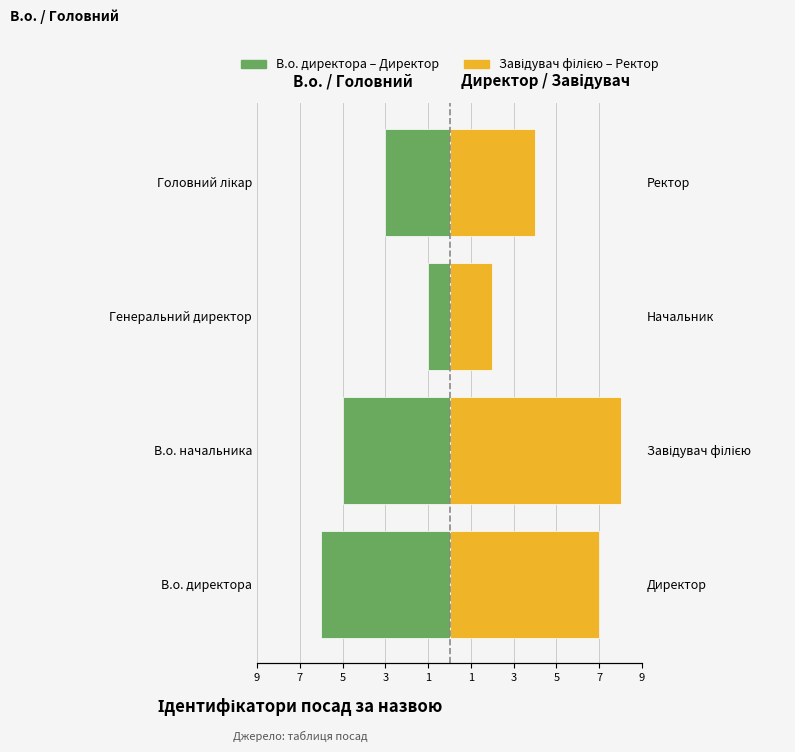

How many values in the Завідувач філією – Ректор series exceed 7?

1